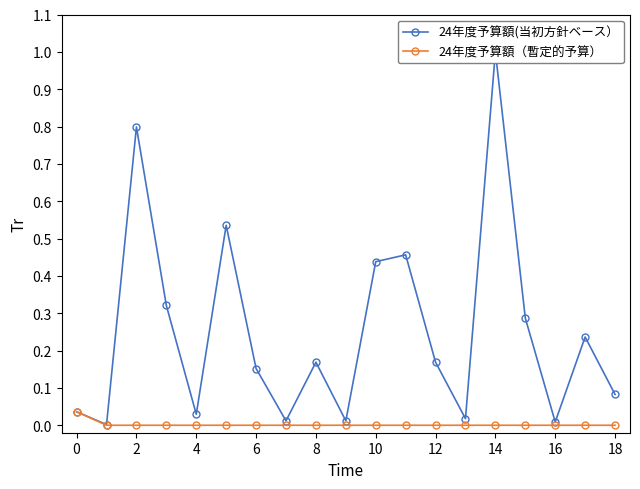

How many values in 24年度予算額（暫定的予算） are above zero?

1